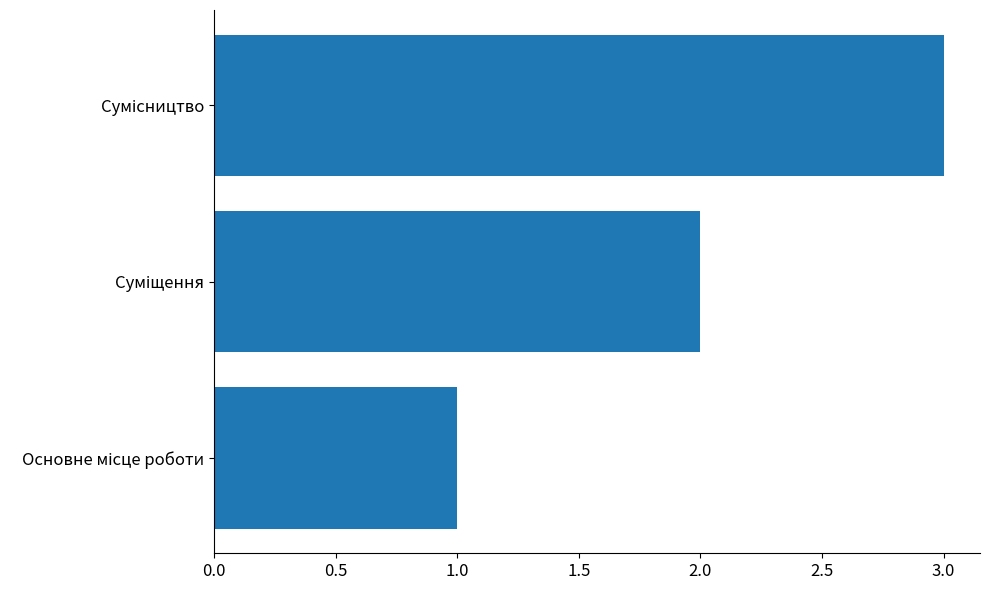

Are the bars horizontal?

Yes